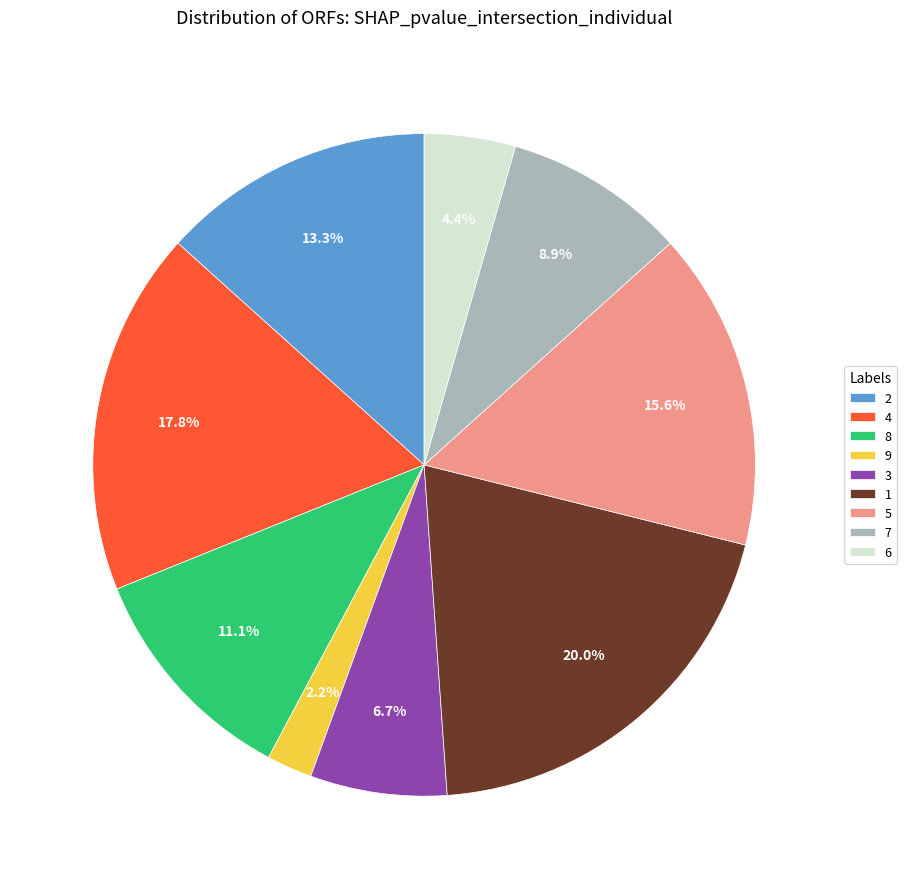

What is the smallest slice in the pie chart?

9